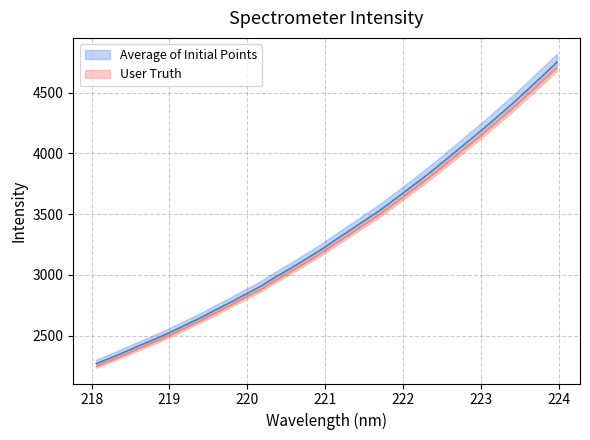

What is the sum of all User Truth values?

105670.1